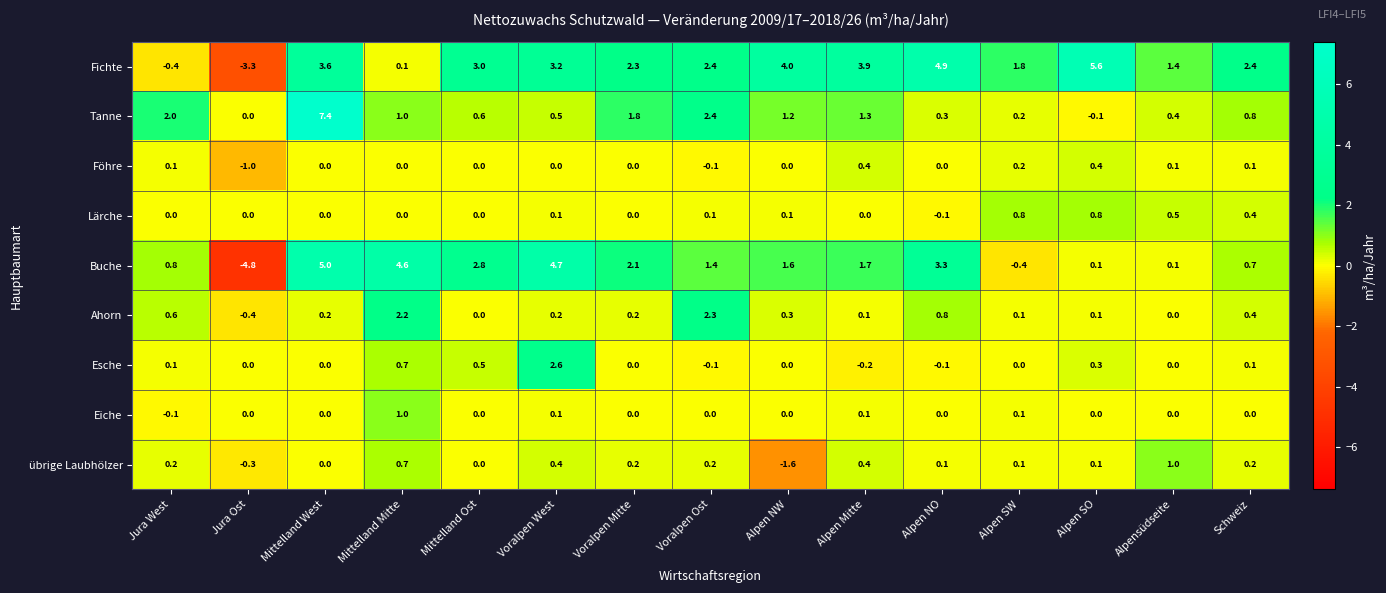

The value of Esche at Mittelland West is 0.0. True or false?

True